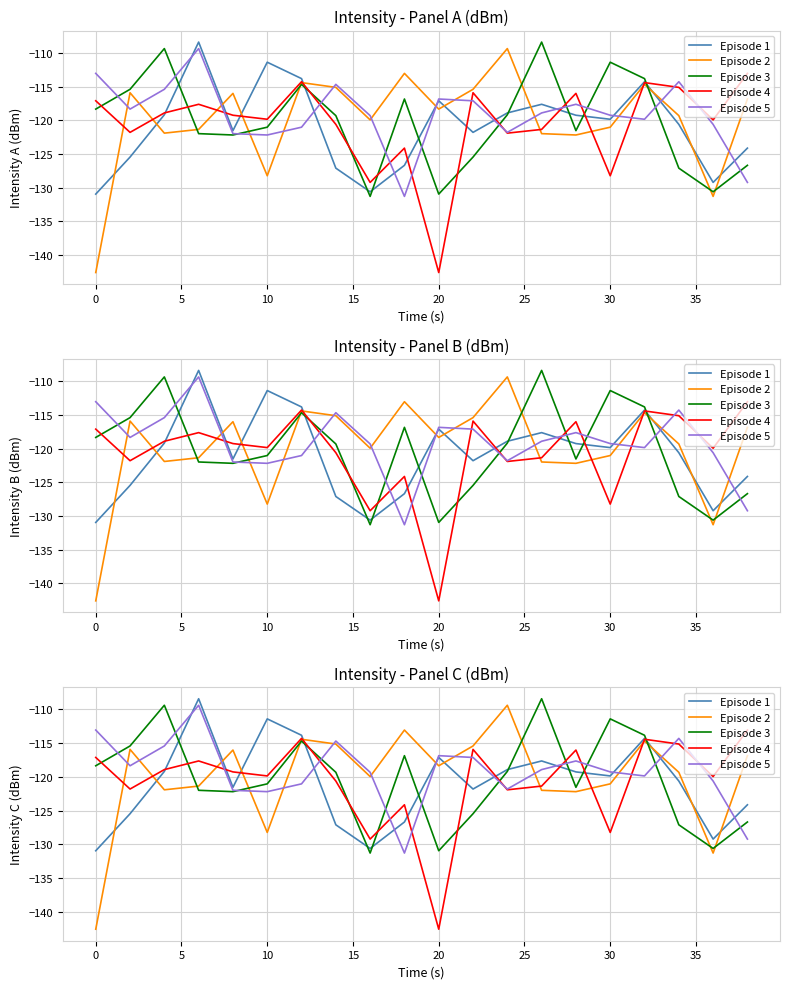

Rank the series by their average value, from lowest to highest.

Episode 1, Episode 4, Episode 3, Episode 2, Episode 5